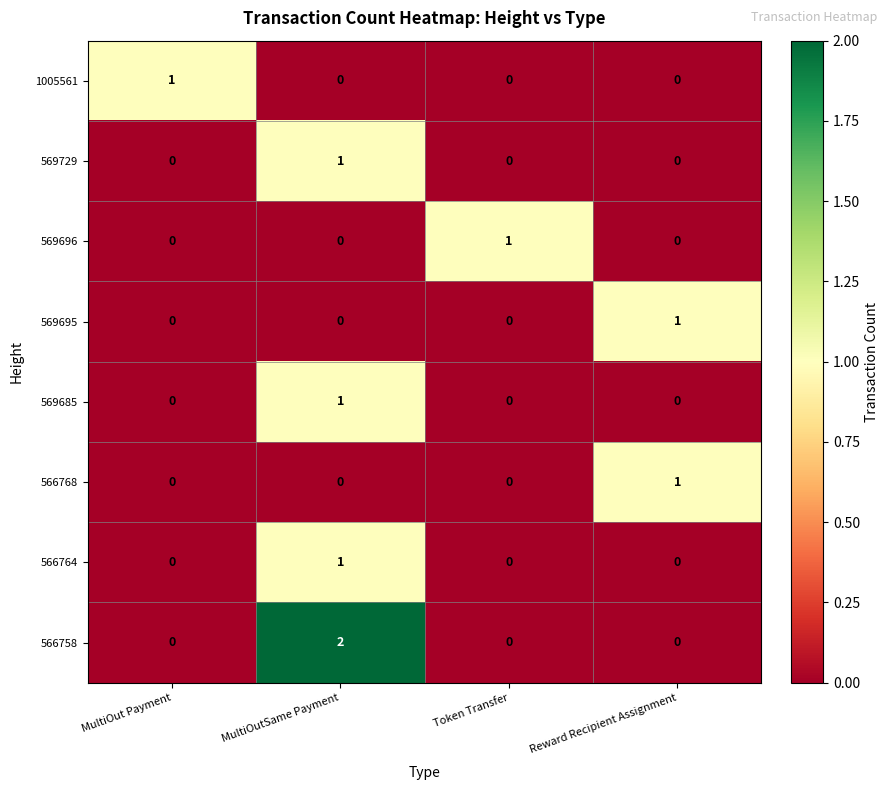

How many 569696 values are between 0 and 1?

4